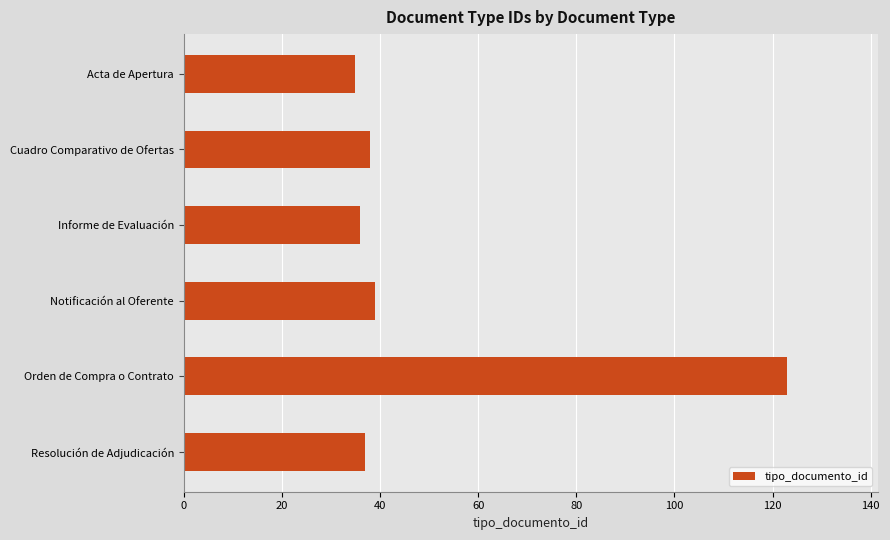

What is the label of the 3rd bar from the bottom?

Notificación al Oferente